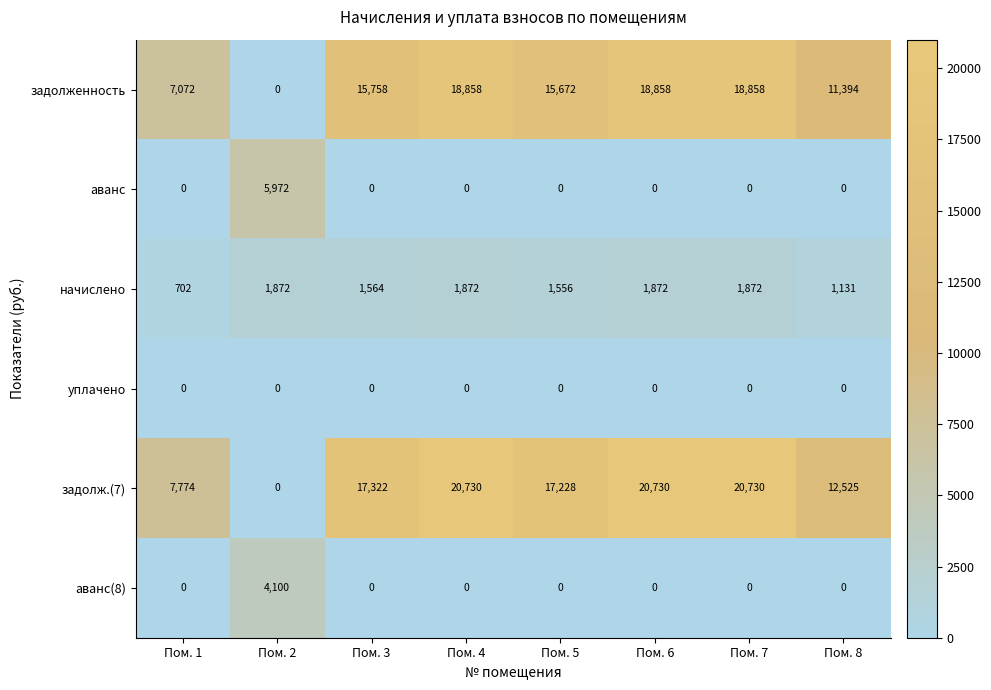

Which series has the largest total across all categories?

задолж.(7)